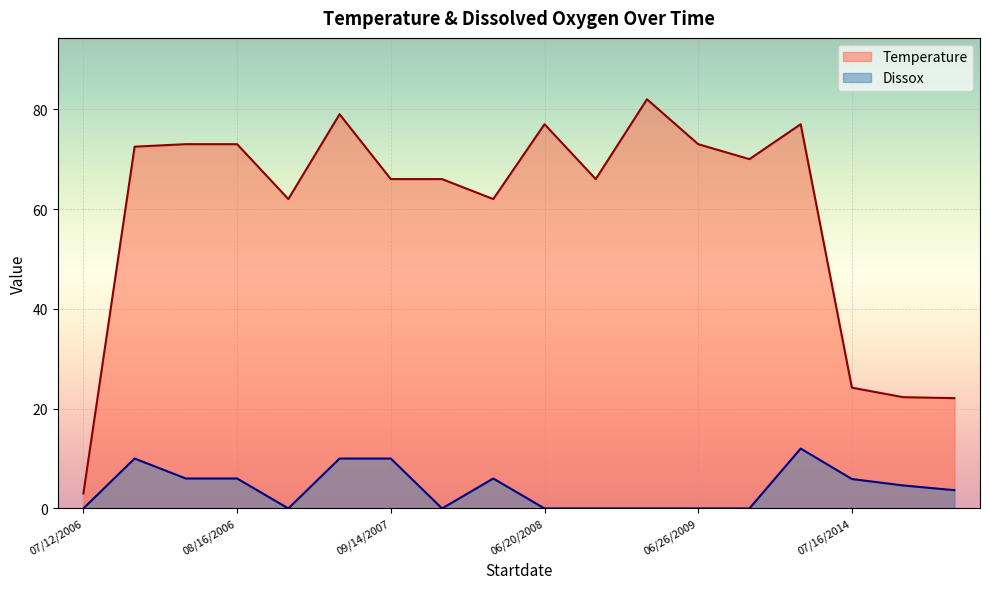

What is the difference between the Temperature values at 09/14/2007 and 06/02/2008?

4.0